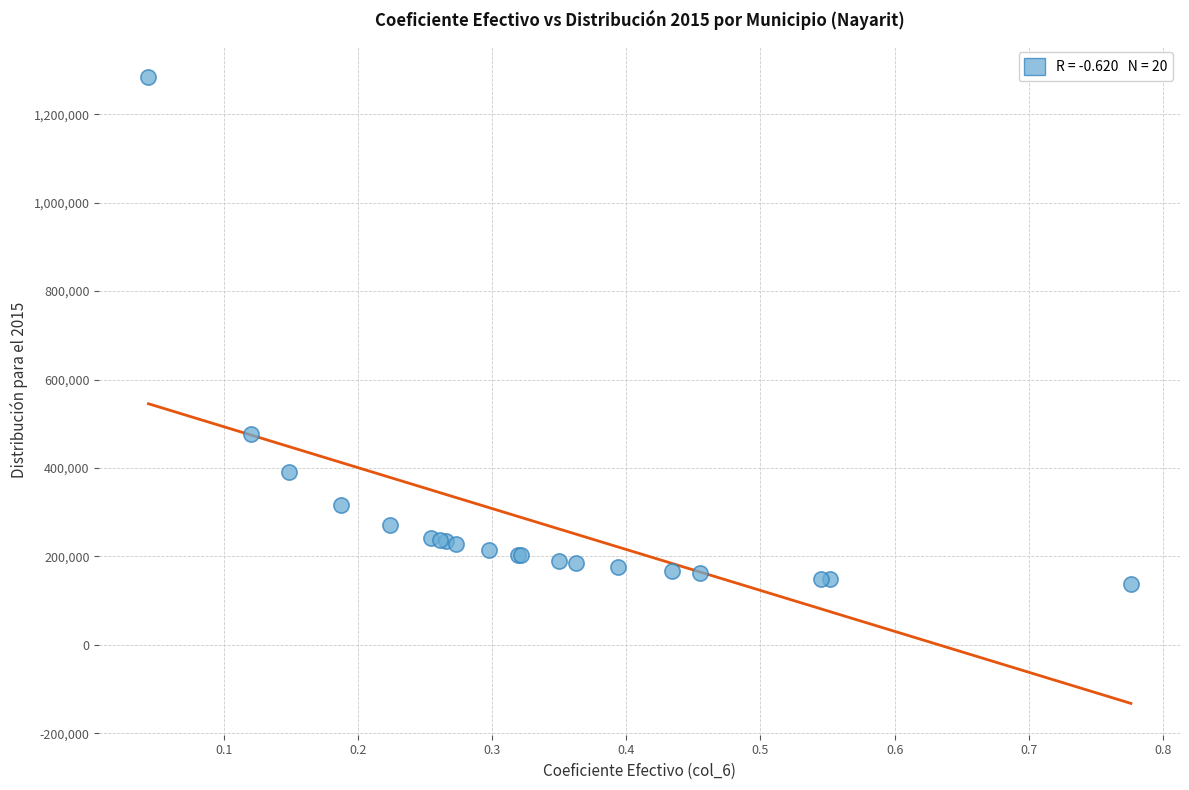

What Y value in the scatter plot is closest to 711597?

477302.8